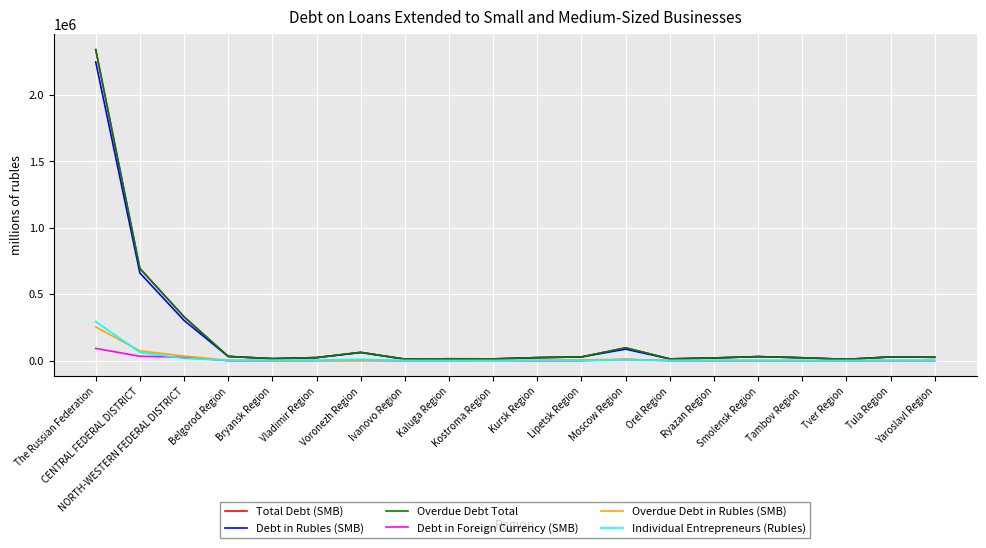

Is this an area chart (filled region under the line)?

No